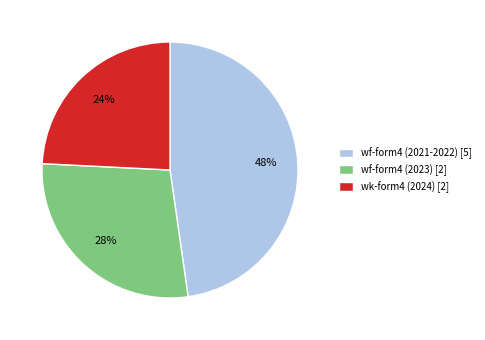

Rank the categories by value from lowest to highest.

wk-form4 (2024) [2], wf-form4 (2023) [2], wf-form4 (2021-2022) [5]